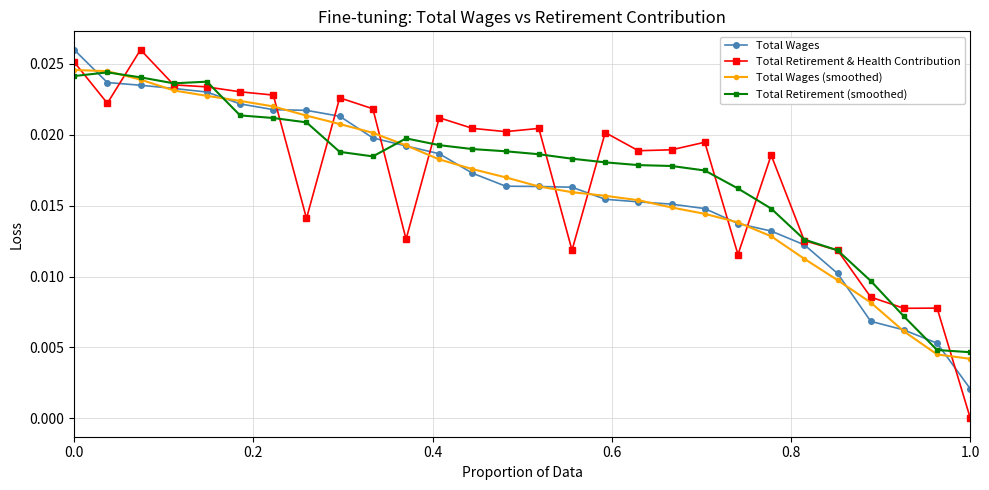

True or false: Total Retirement & Health Contribution has more than 2 points higher than both neighbors.

True